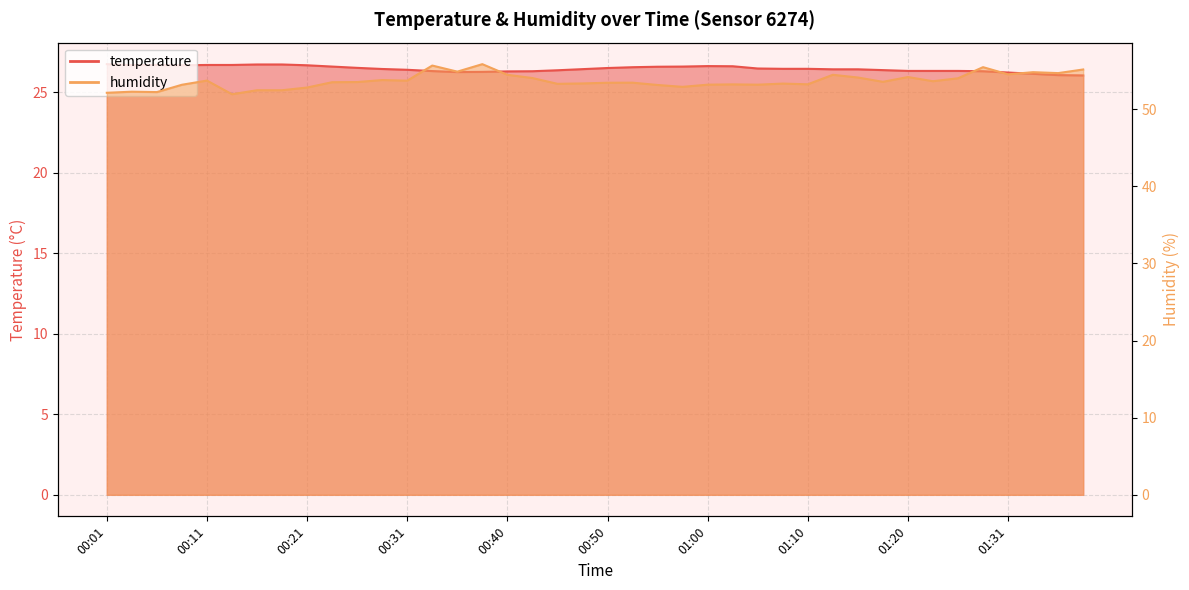

At which category does temperature reach its first local valley?

00:04